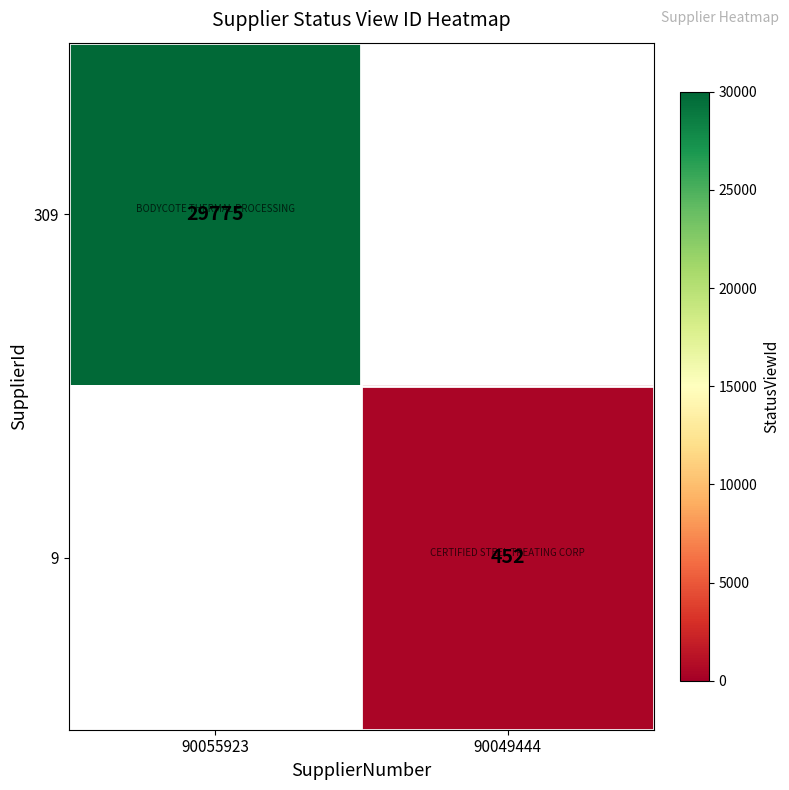

What is the smallest value displayed?

452.0